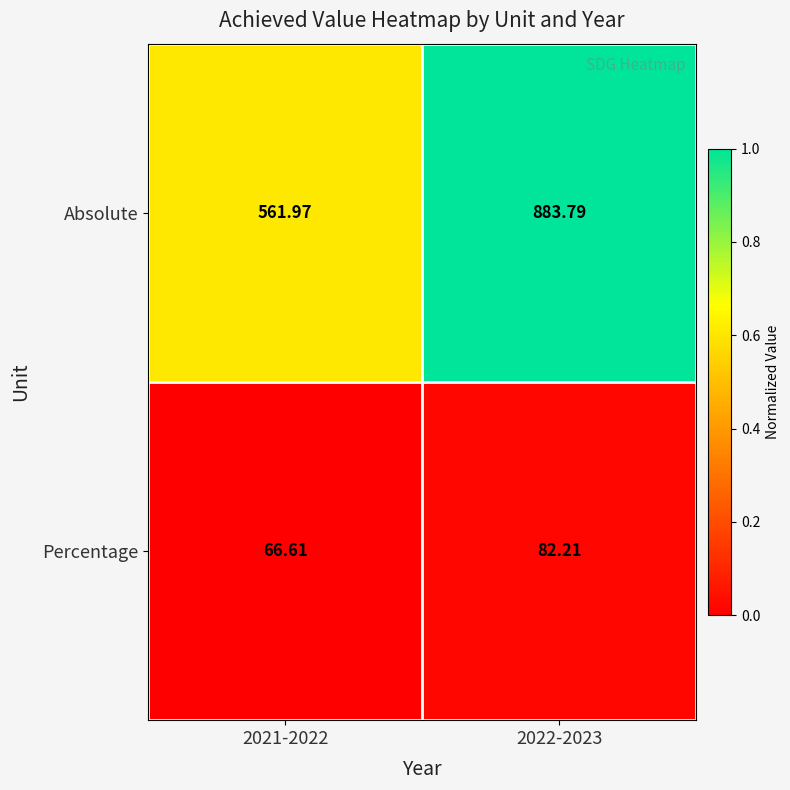

Which series has the largest total across all categories?

Absolute